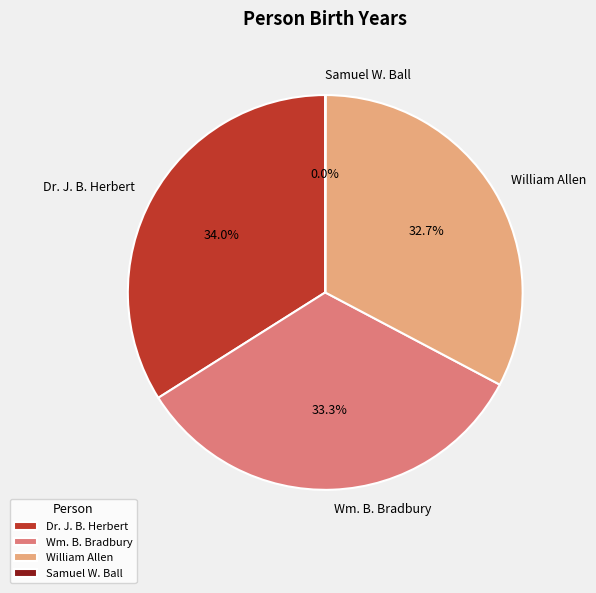

What is the total percentage of William Allen and Wm. B. Bradbury?

66.0%